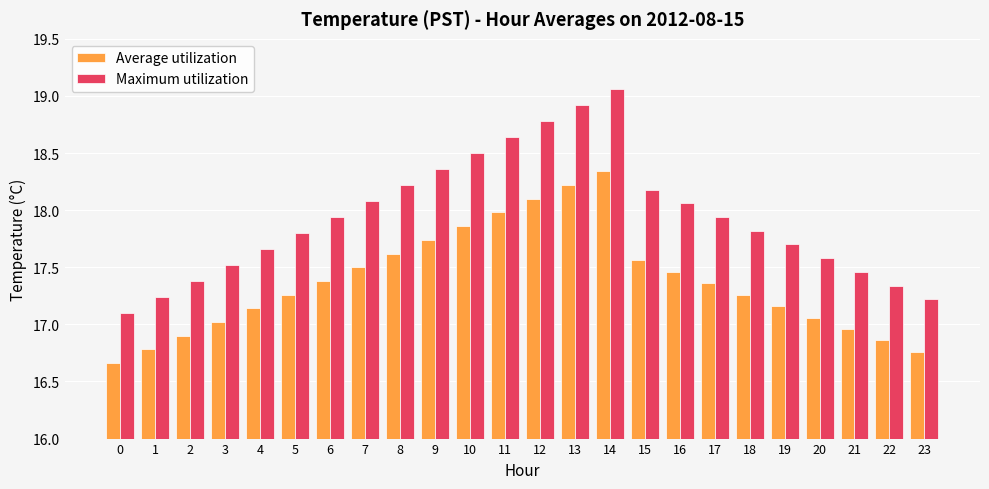

What is the sum of the Average utilization values at 1 and 4?

33.9